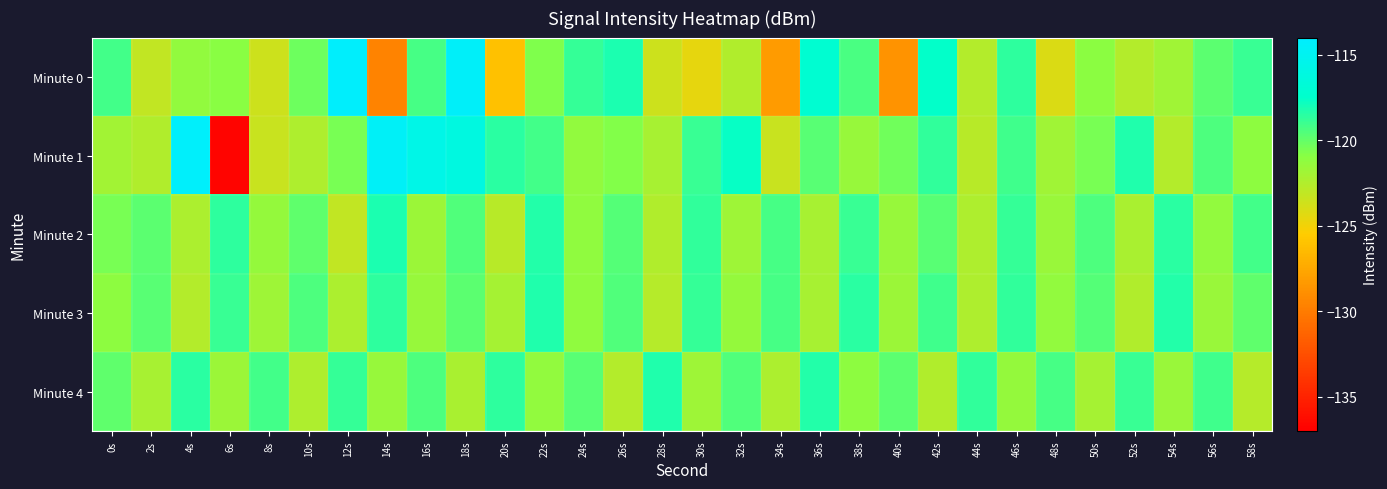

How many distinct data groups are displayed?

5